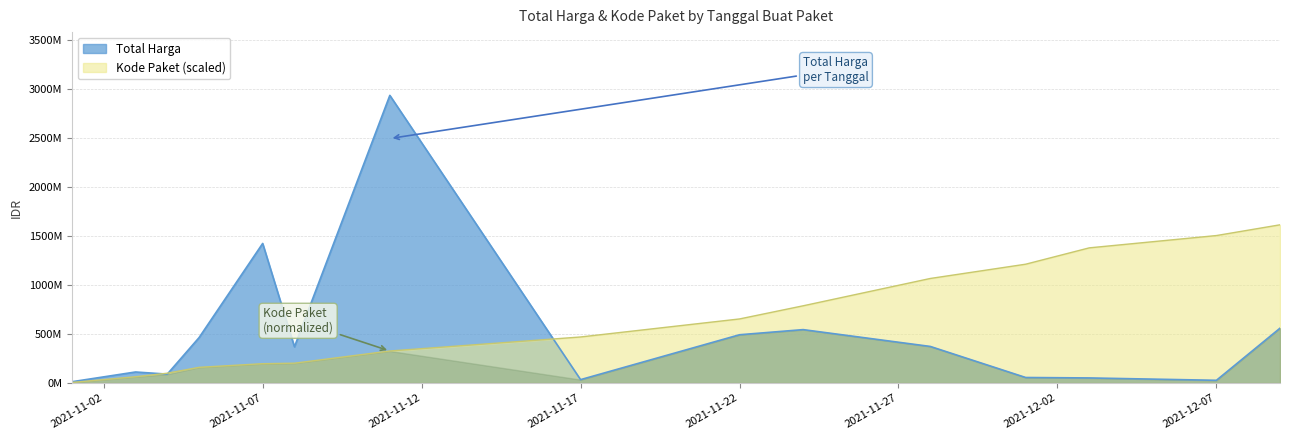

What is the sum of all Kode Paket values?

9755544605.7